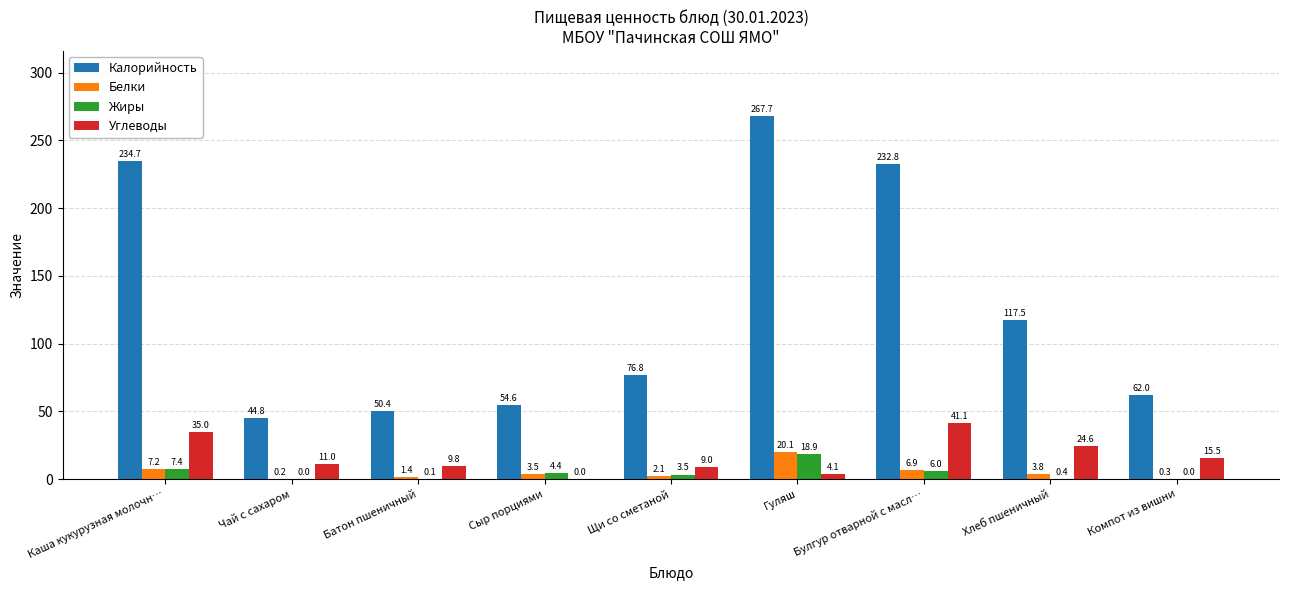

What is the sum of all Углеводы values?

150.1